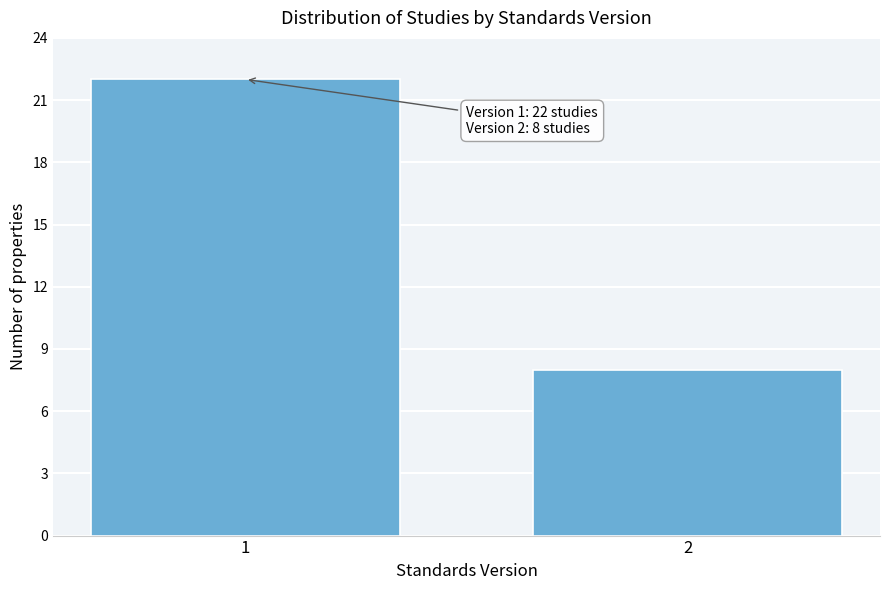

Reading left to right, transcribe all the data shown in this chart.

22	8